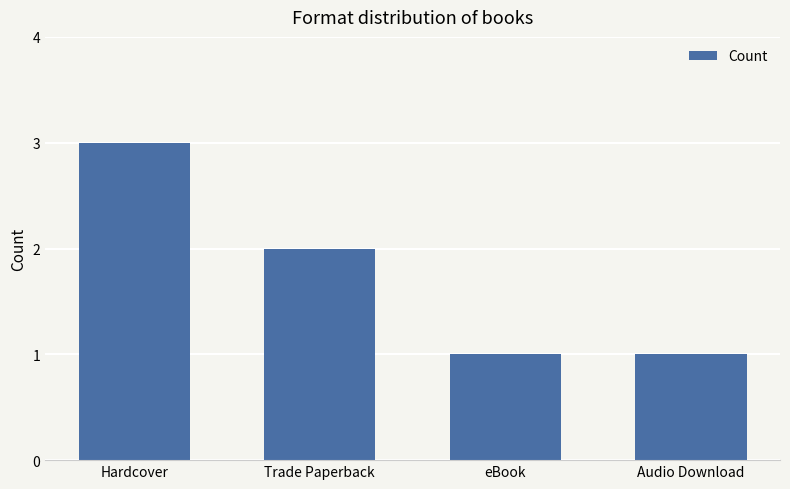

At which label is the value closest to 2?

Trade Paperback